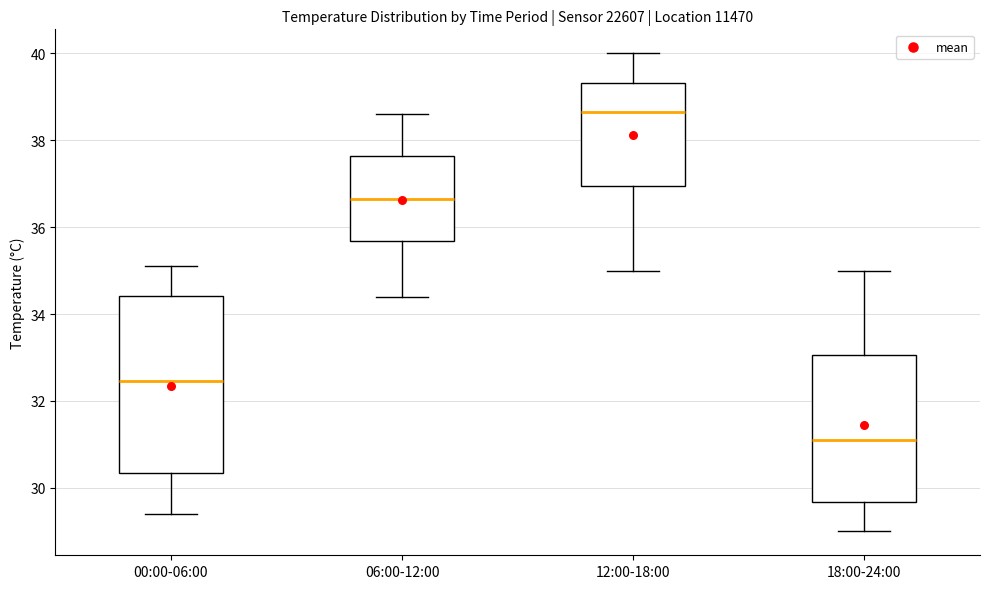

Reading left to right, transcribe this box plot: for each box, give where its median line is, the range the box spans, and where its two whiskers end, as read against the y-axis. The values are not printed on the chart, so give them approximately, as read against the axis.

00:00-06:00: median 32.4, box 30.4 to 34.4, whiskers 29.4 to 35.2
06:00-12:00: median 36.6, box 35.6 to 37.6, whiskers 34.4 to 38.6
12:00-18:00: median 38.6, box 37.0 to 39.4, whiskers 35.0 to 40.0
18:00-24:00: median 31.2, box 29.6 to 33.0, whiskers 29.0 to 35.0